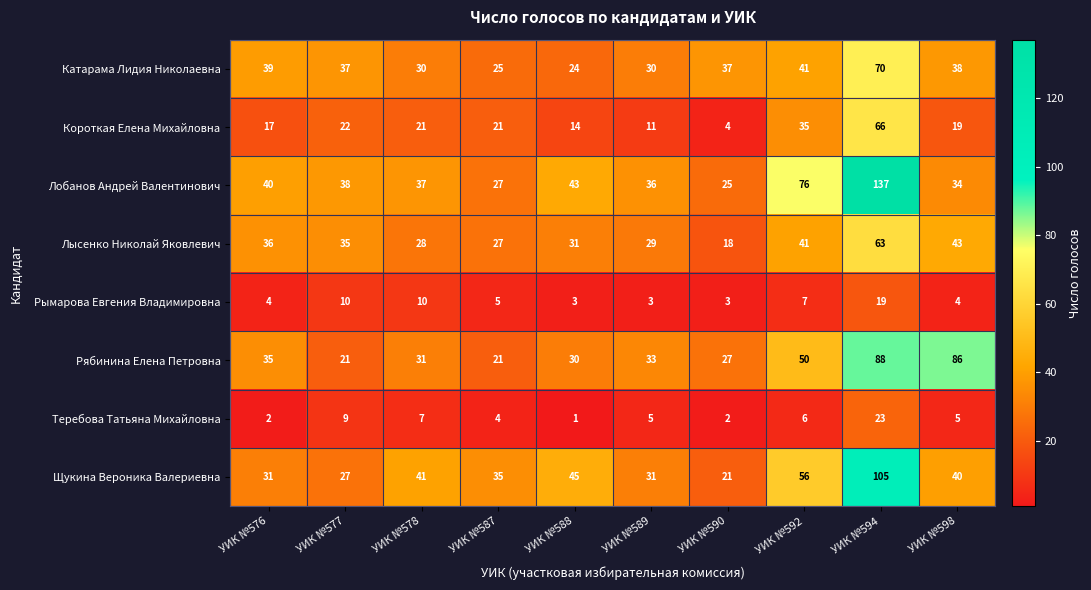

What is the greatest value displayed?

137